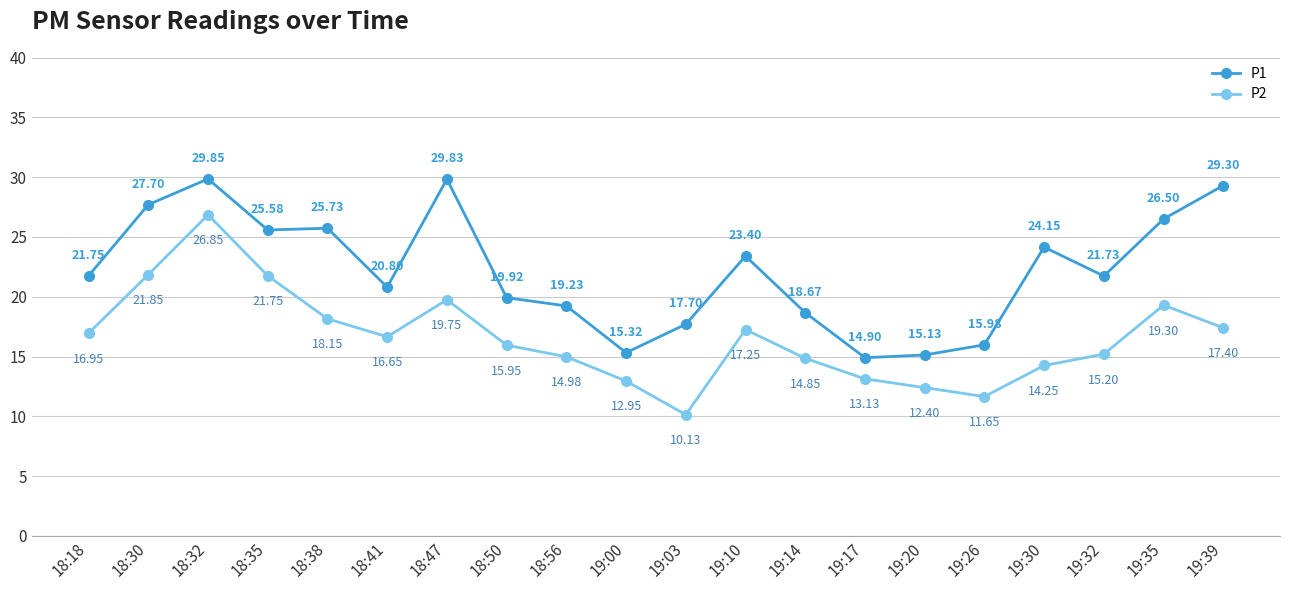

What is the spread (max minus min) of values at 19:26?

4.3